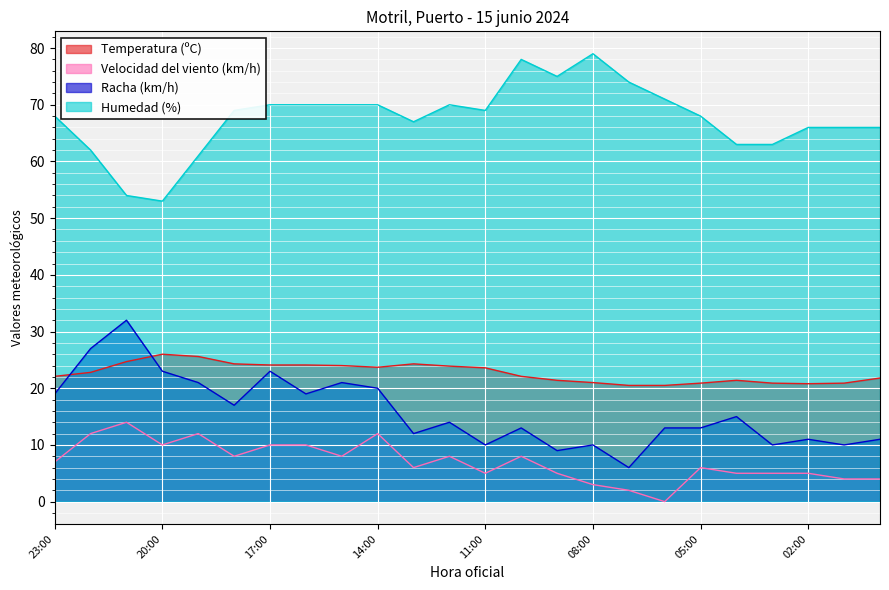

What is the sum of all Humedad (%) values?

1622.0